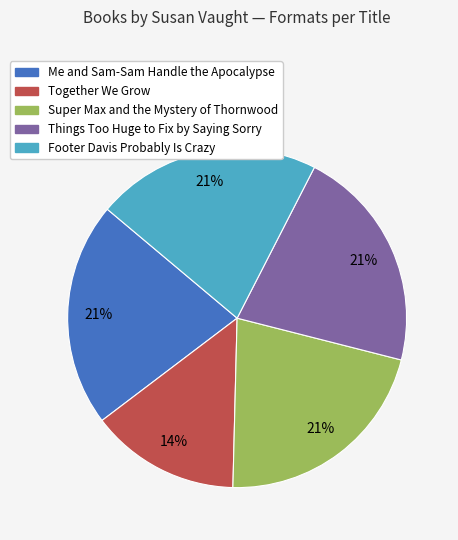

Is Together We Grow the majority of the pie?

No